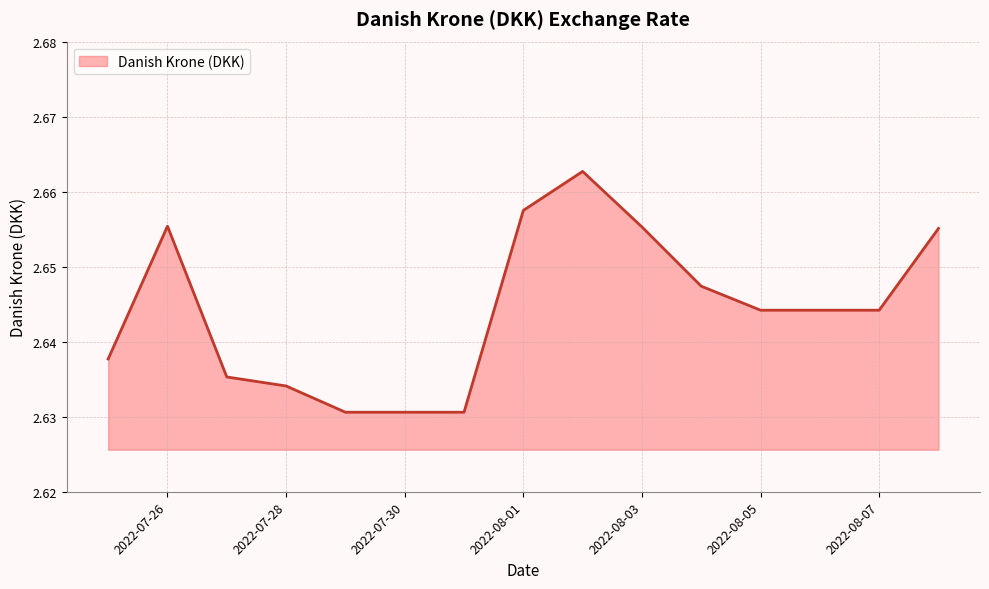

Does the chart have visible grid lines?

Yes